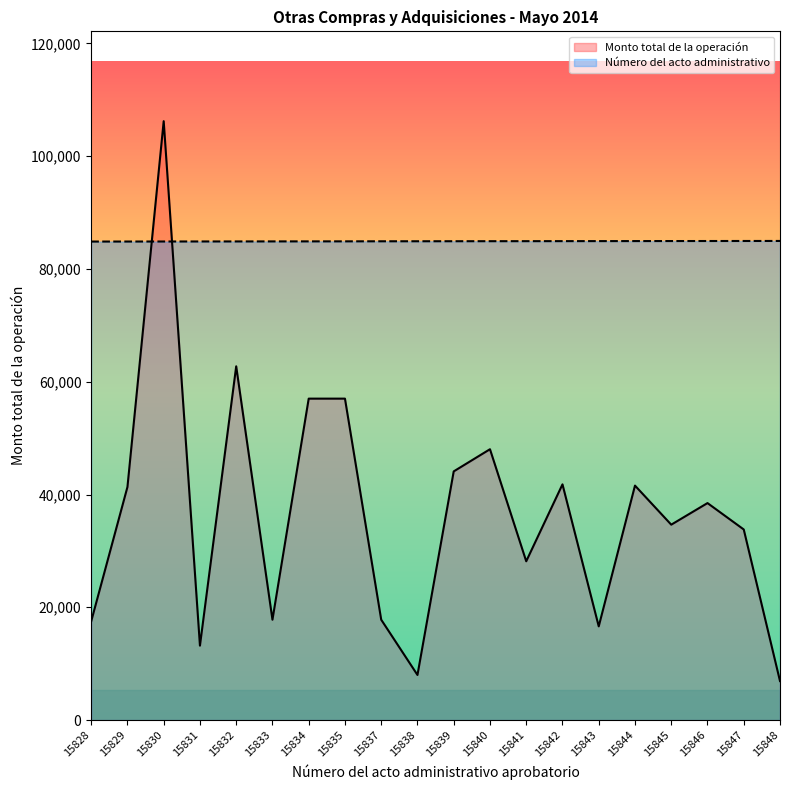

What is the maximum value shown in the chart?

106200.0